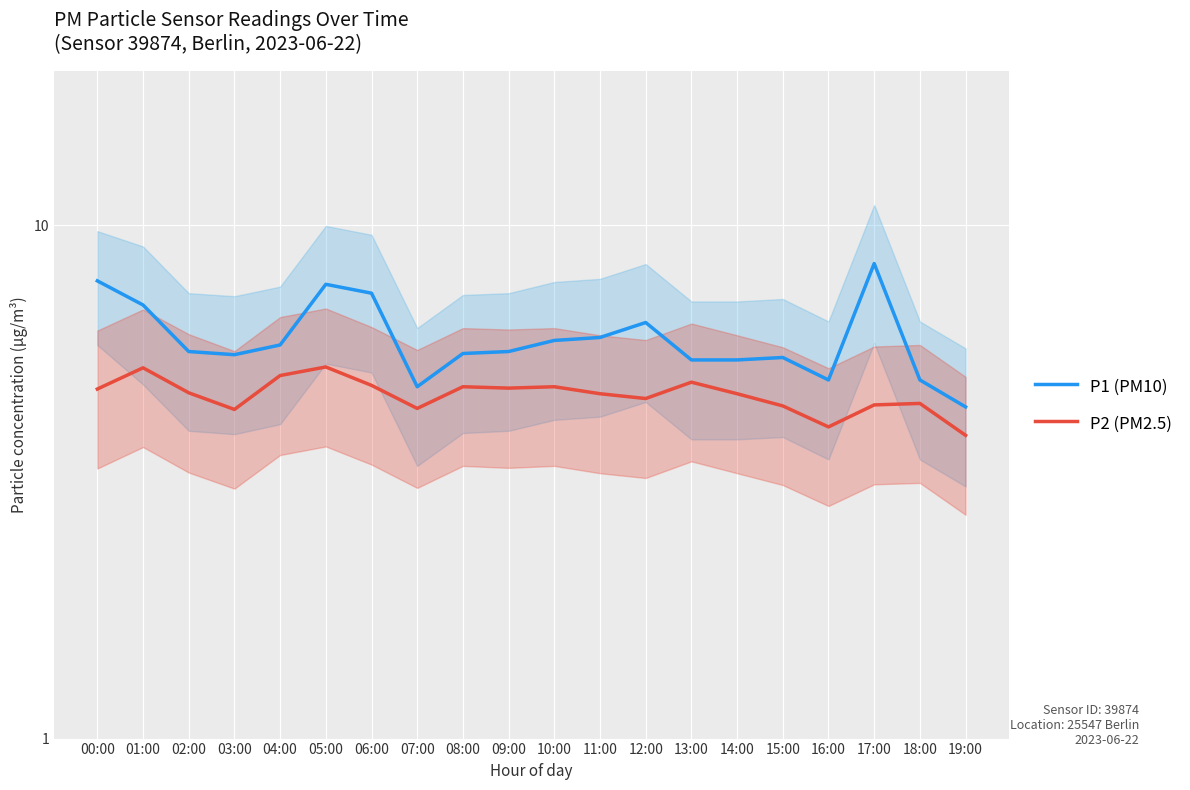

Reading right to left, what are all the values shown in this chart?

P1 (PM10): 4.4	5.0	8.4	5.0	5.5	5.5	5.5	6.5	6.0	6.0	5.7	5.6	4.8	7.4	7.7	5.8	5.6	5.7	7.0	7.8
P2 (PM2.5): 3.9	4.5	4.5	4.0	4.5	4.7	5.0	4.6	4.7	4.8	4.8	4.8	4.4	4.9	5.3	5.1	4.4	4.7	5.3	4.8